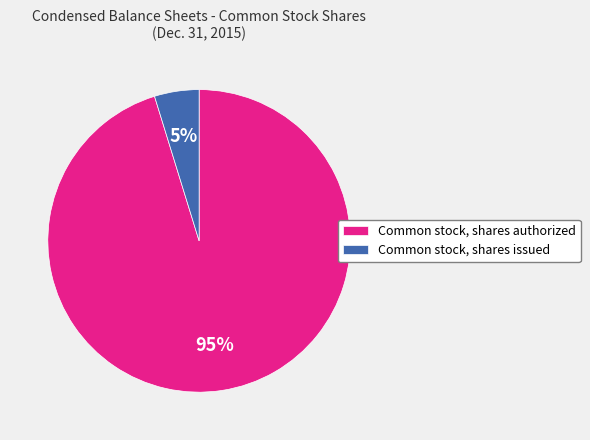

How many segments does this pie chart have?

2